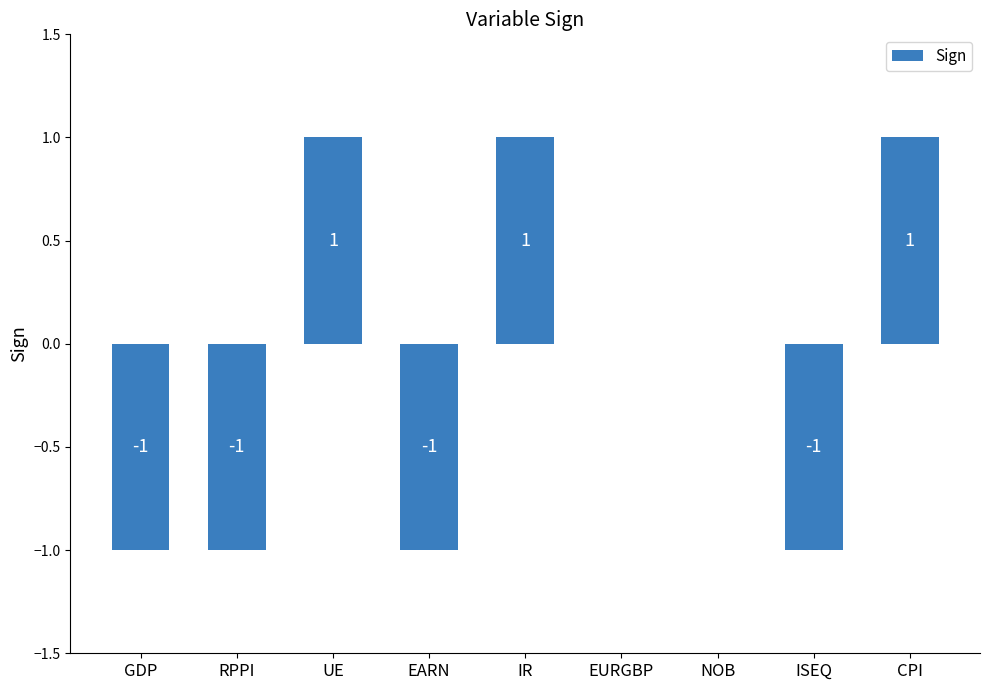

How many distinct data groups are displayed?

1